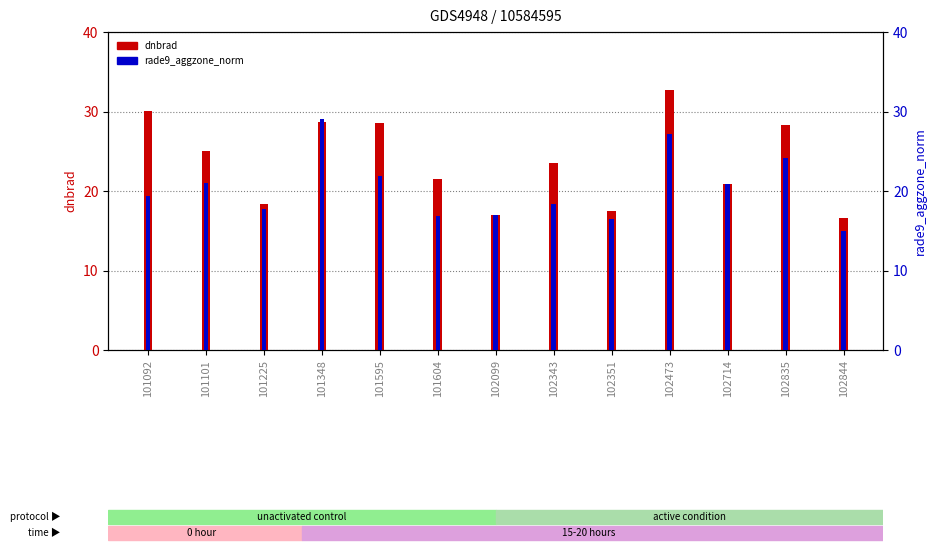

What is the sum of the dnbrad values at 102343 and 101604?

45.1